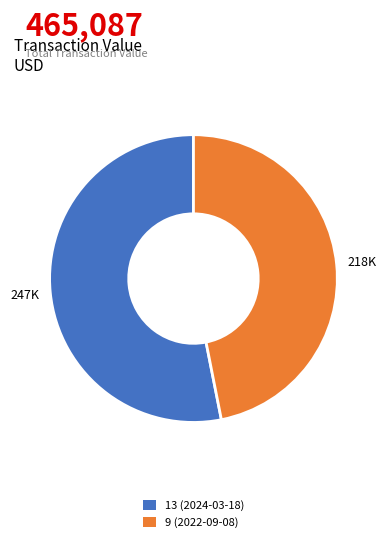

Rank the categories by value from lowest to highest.

9 (2022-09-08), 13 (2024-03-18)